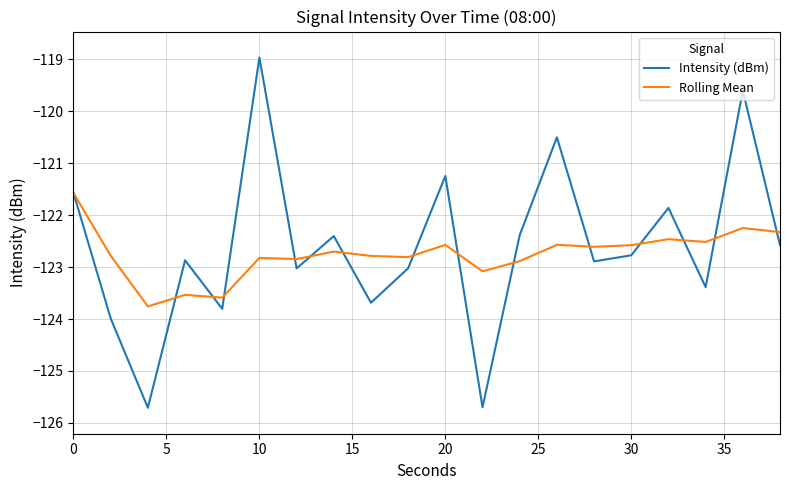

Which series has the largest range (max minus min)?

Intensity (dBm)